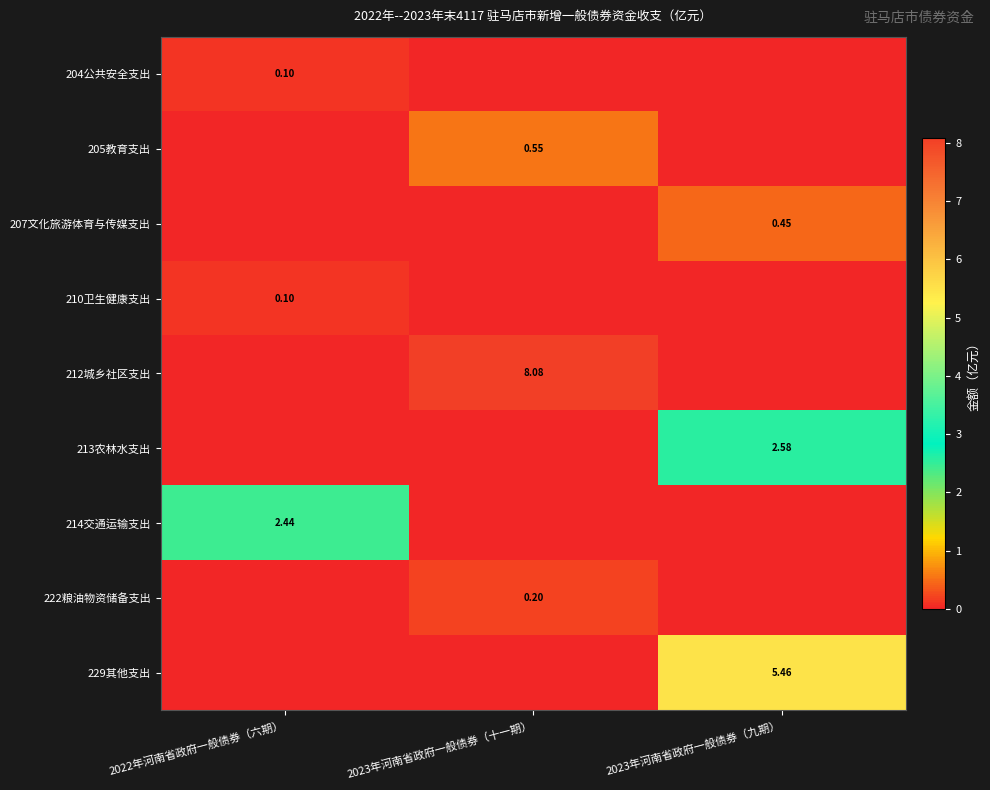

Is the value of 229其他支出 at 2023年河南省政府一般债券（九期） greater than the value of 207文化旅游体育与传媒支出 at 2023年河南省政府一般债券（九期）?

Yes